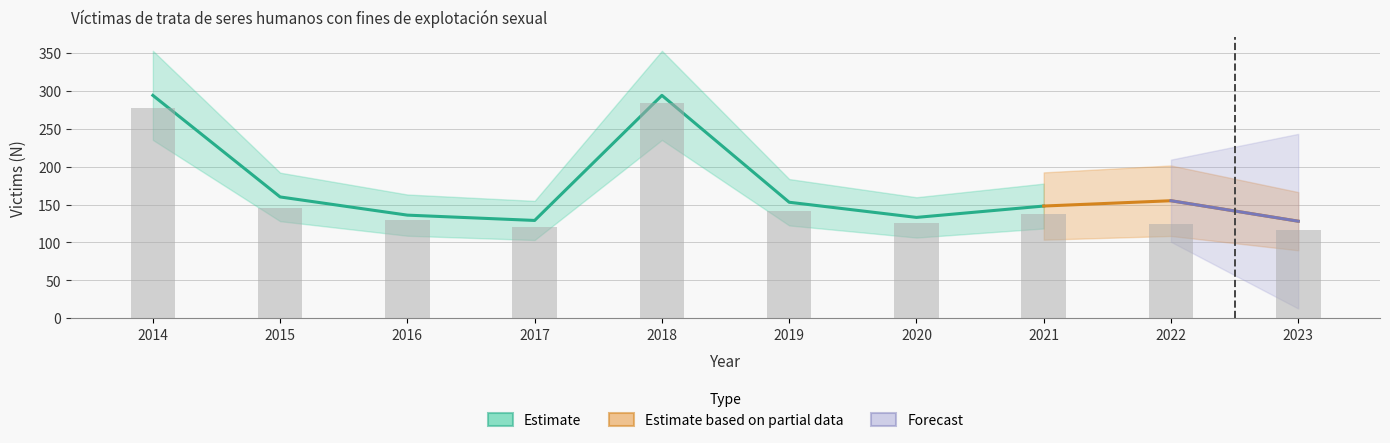

What is the maximum value for Total?

294